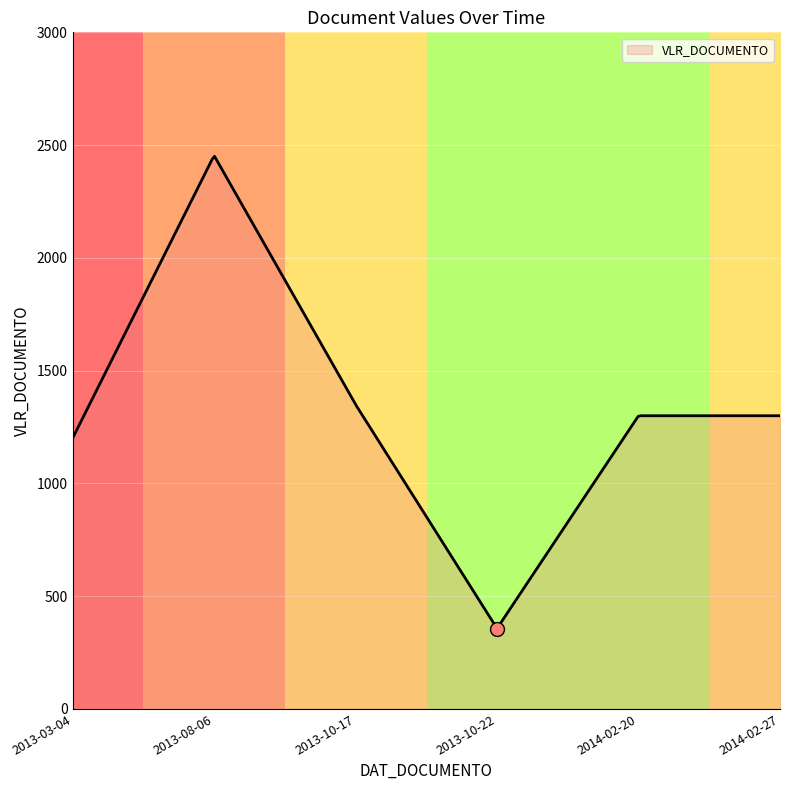

Between 2014-02-20 and 2014-02-27, which is larger?

2014-02-20